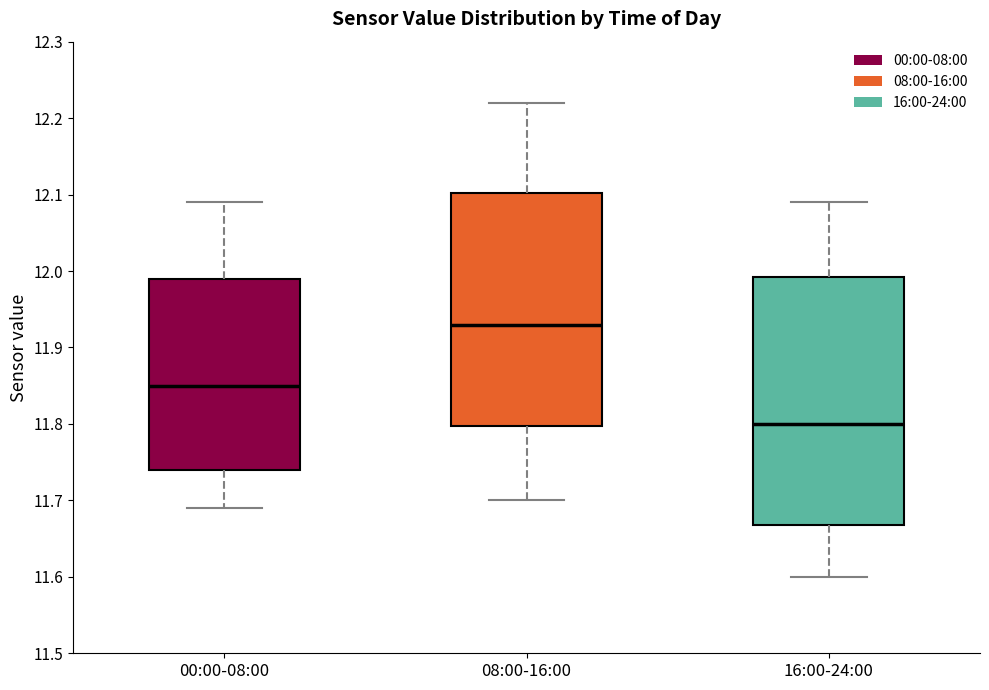

Which box's median line is the lowest?

16:00-24:00